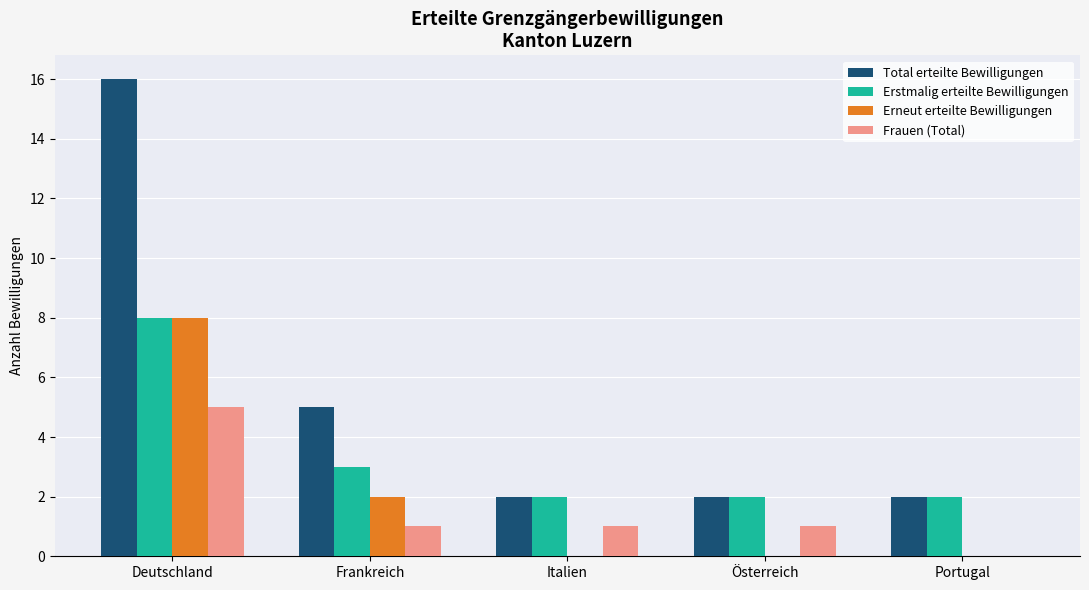

What is the average value of the Erstmalig erteilte Bewilligungen series?

3